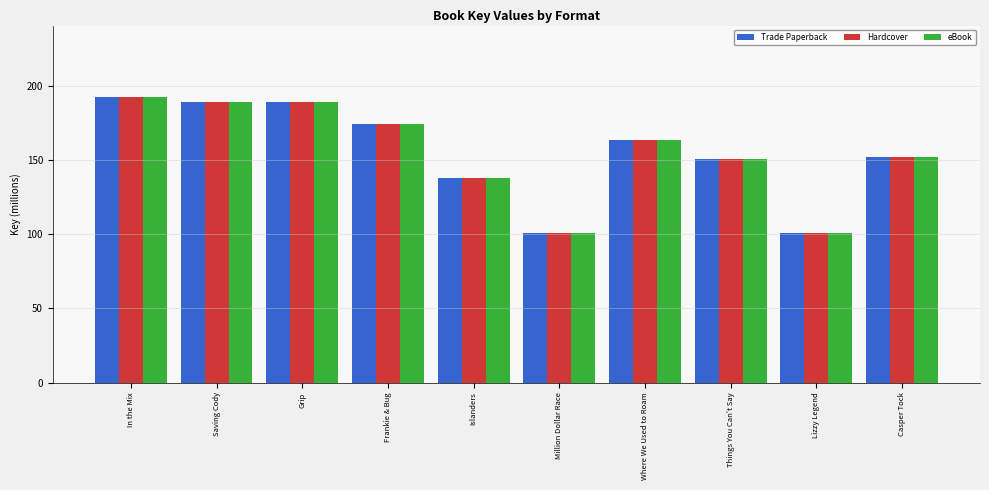

What is the difference between the Hardcover values at Frankie & Bug and In the Mix?

18.2